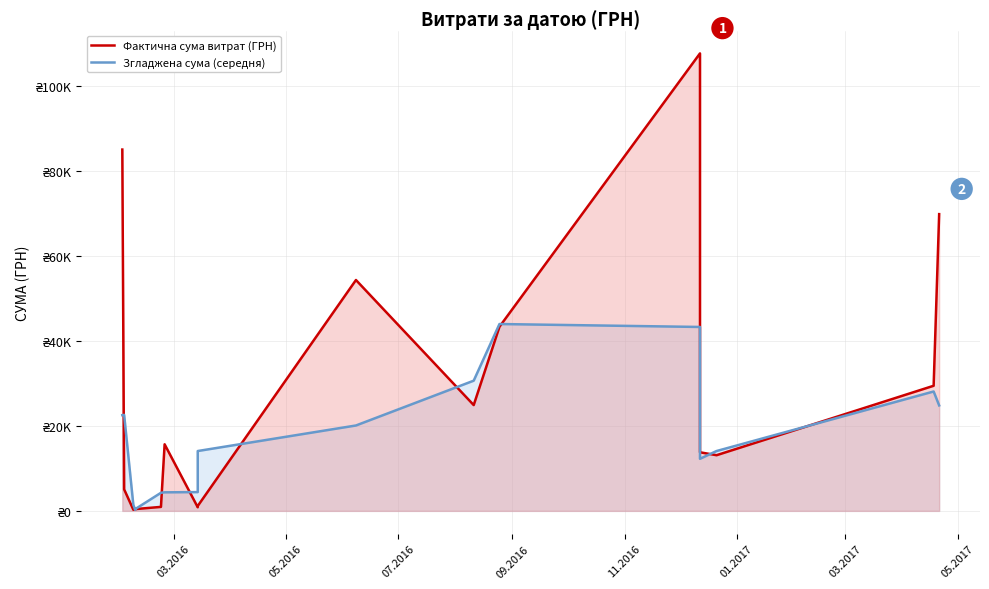

What is the average value of the Згладжена сума (середня) series?

18189.5